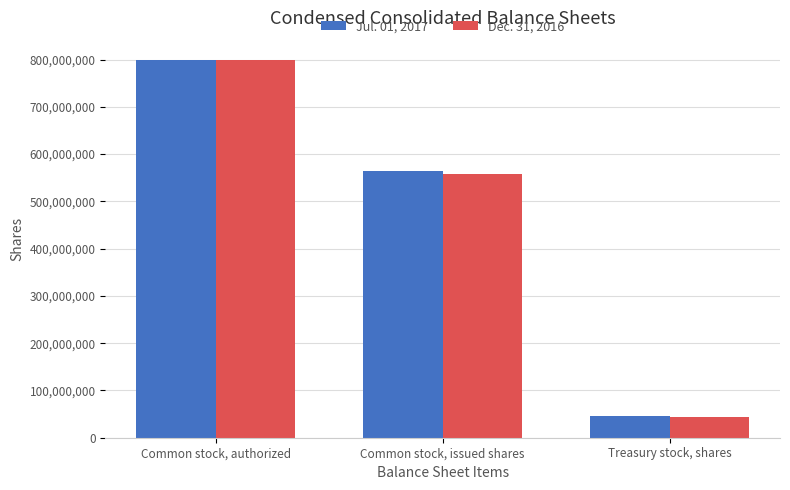

True or false: Dec. 31, 2016 has a value of 1042097269 at Common stock, authorized.

False